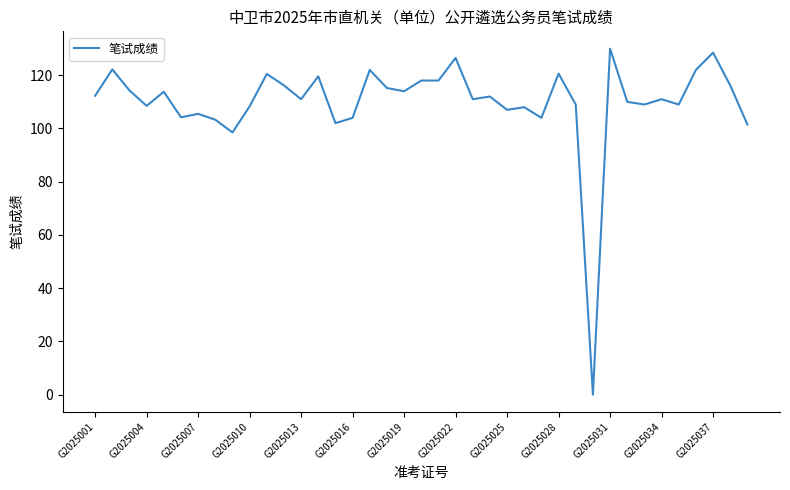

What is the difference between the maximum and minimum values?

130.0